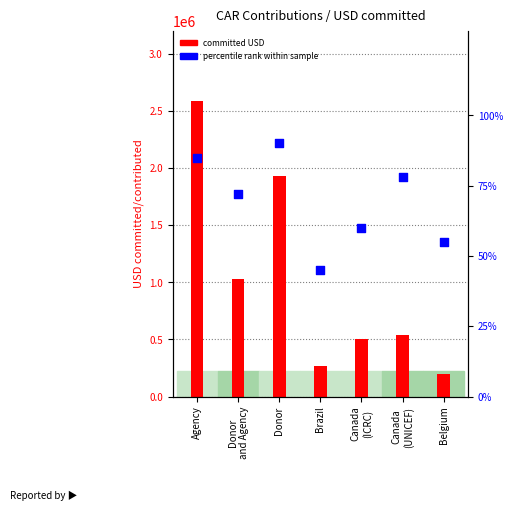

What is the total value across all series at Belgium?

200055